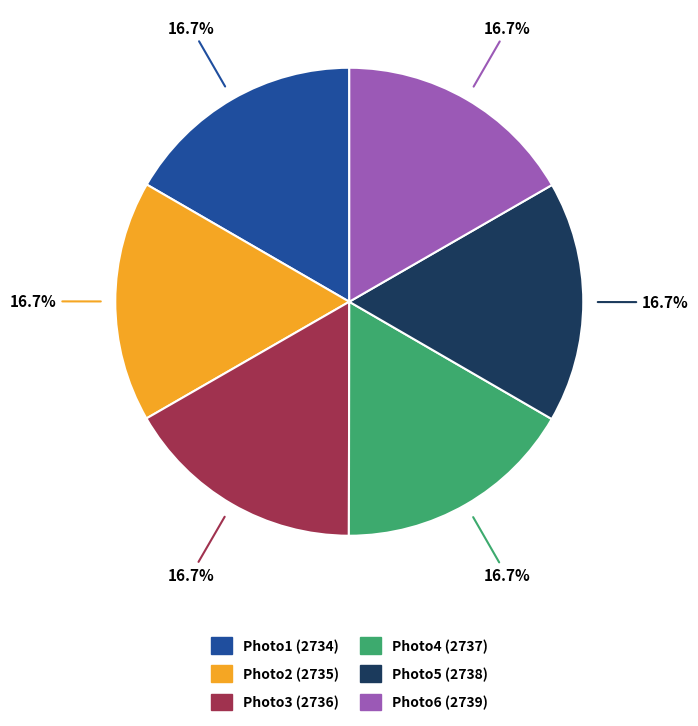

To the nearest percent, what is the combined percentage of Photo1 (2734) and Photo4 (2737)?

33%